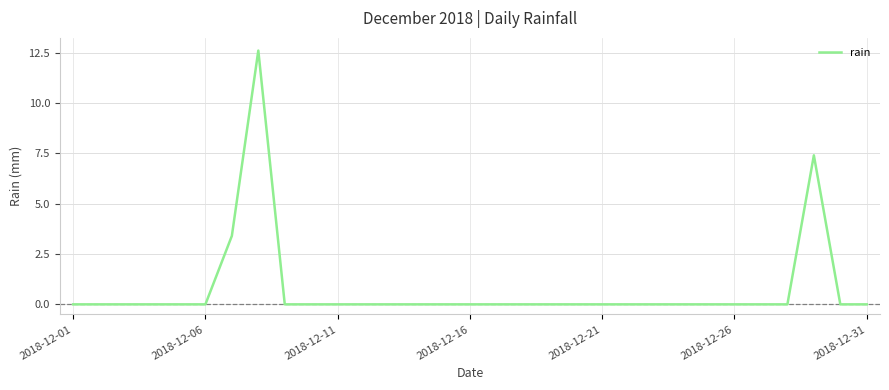

What is the greatest value displayed?

12.6